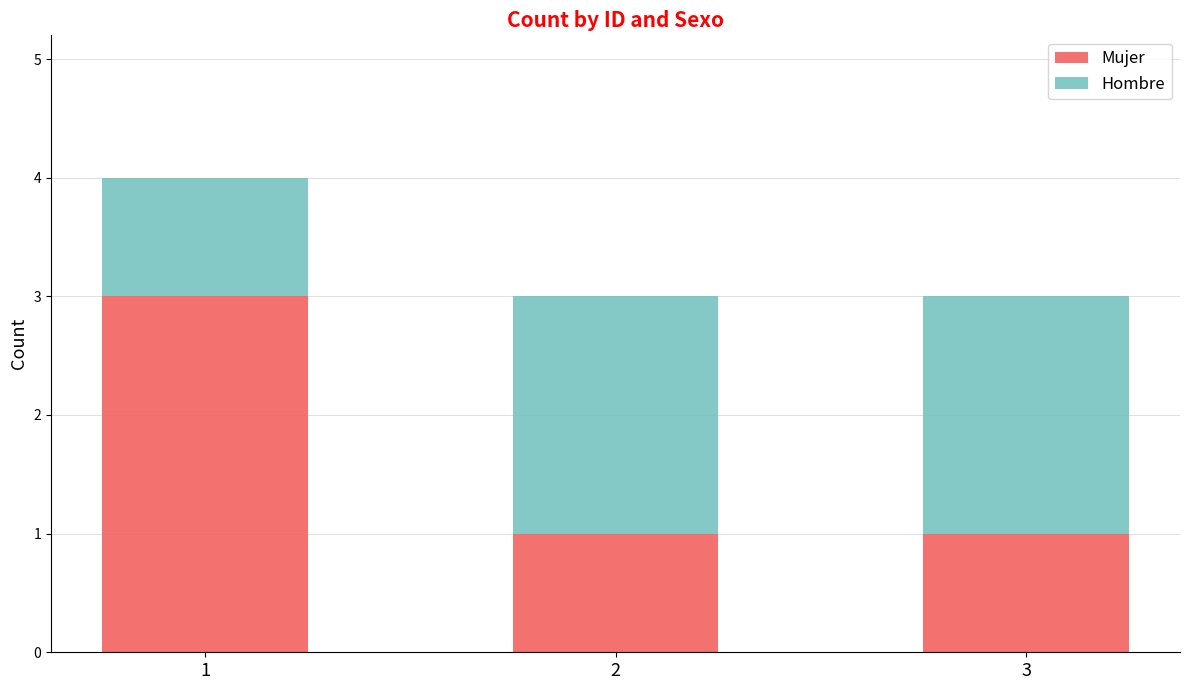

Is it true that Mujer equals 1 at 3?

True